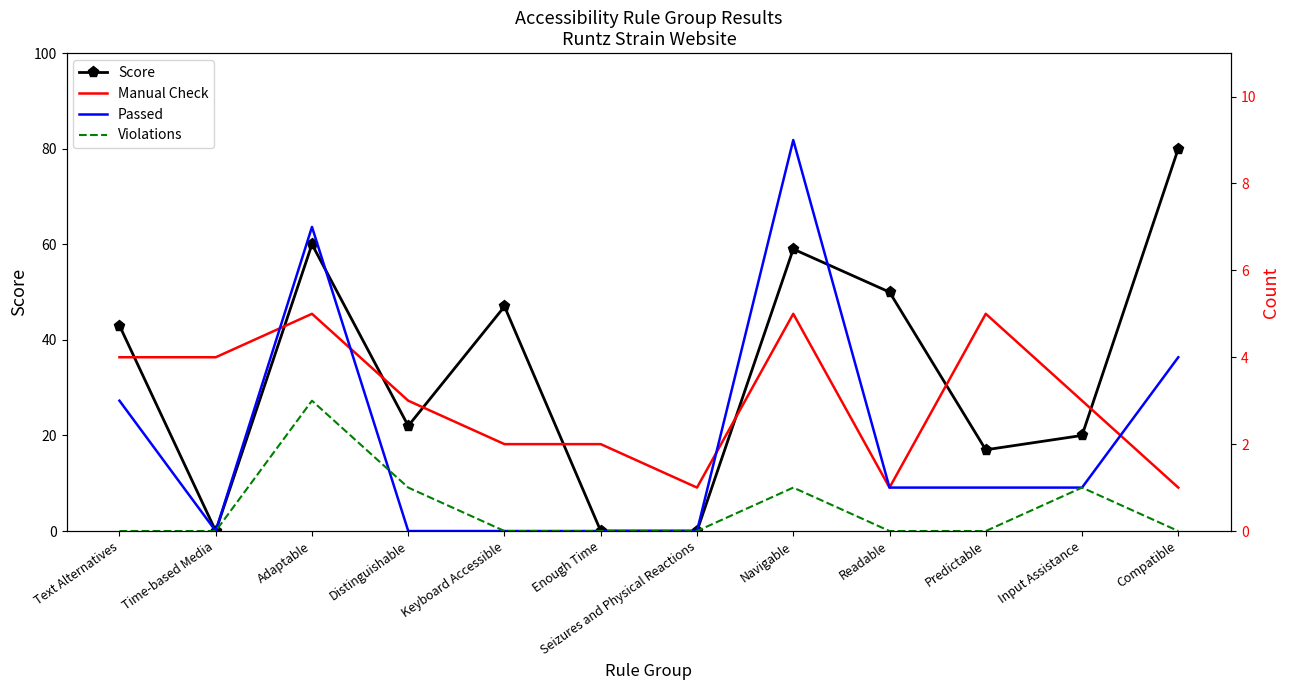

True or false: Violations and Manual Check cross at least once.

False